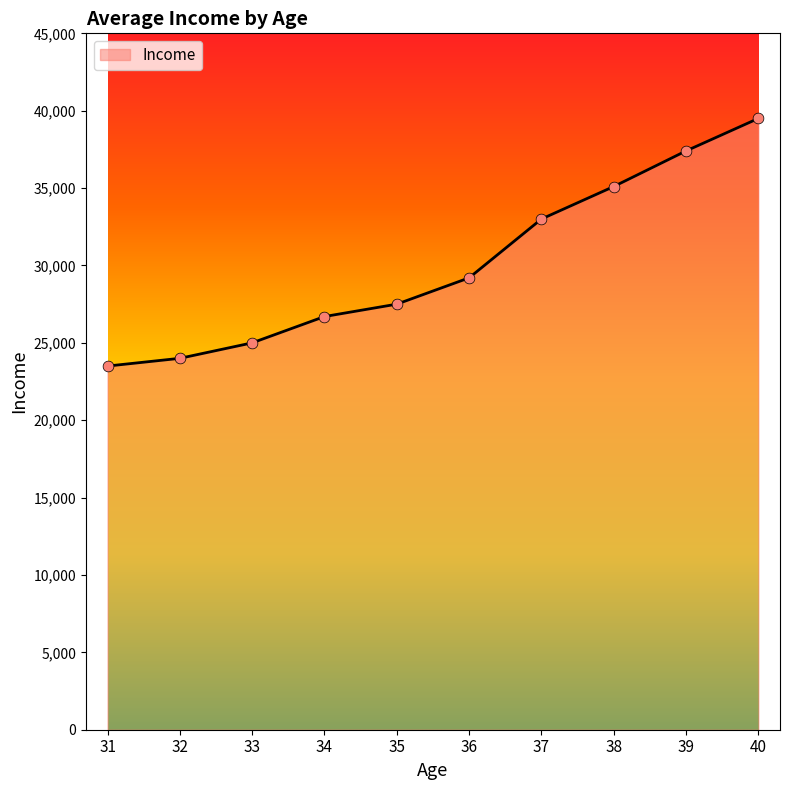

What is the change in value from 36 to 39?

+8200